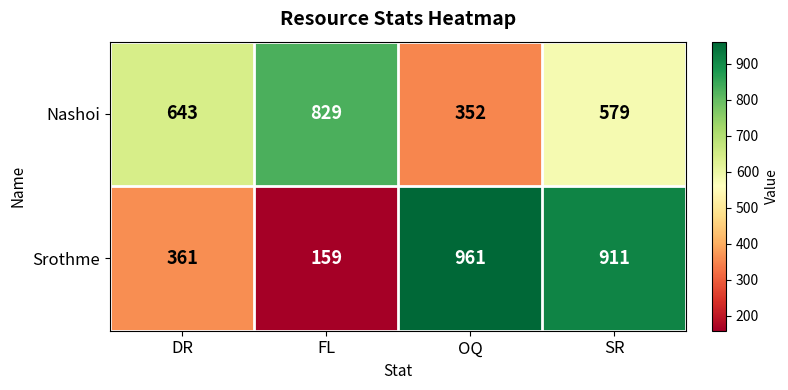

Which series changed the most between DR and OQ?

Srothme